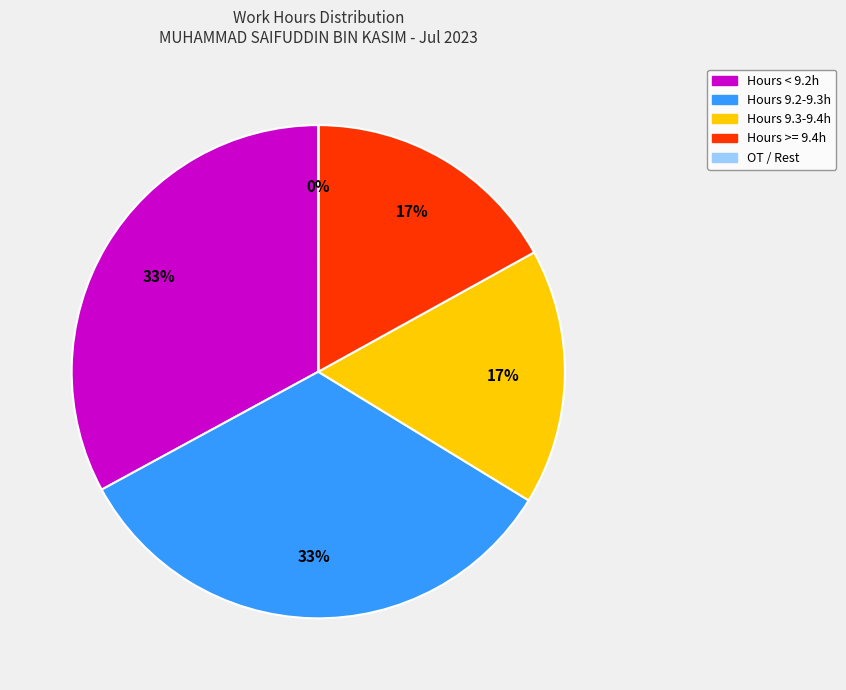

To the nearest percent, what is the difference between the largest and smallest slice percentages?

33%